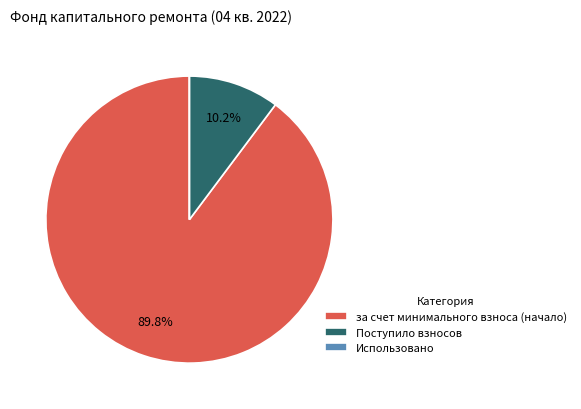

Is there a majority slice in this chart?

Yes